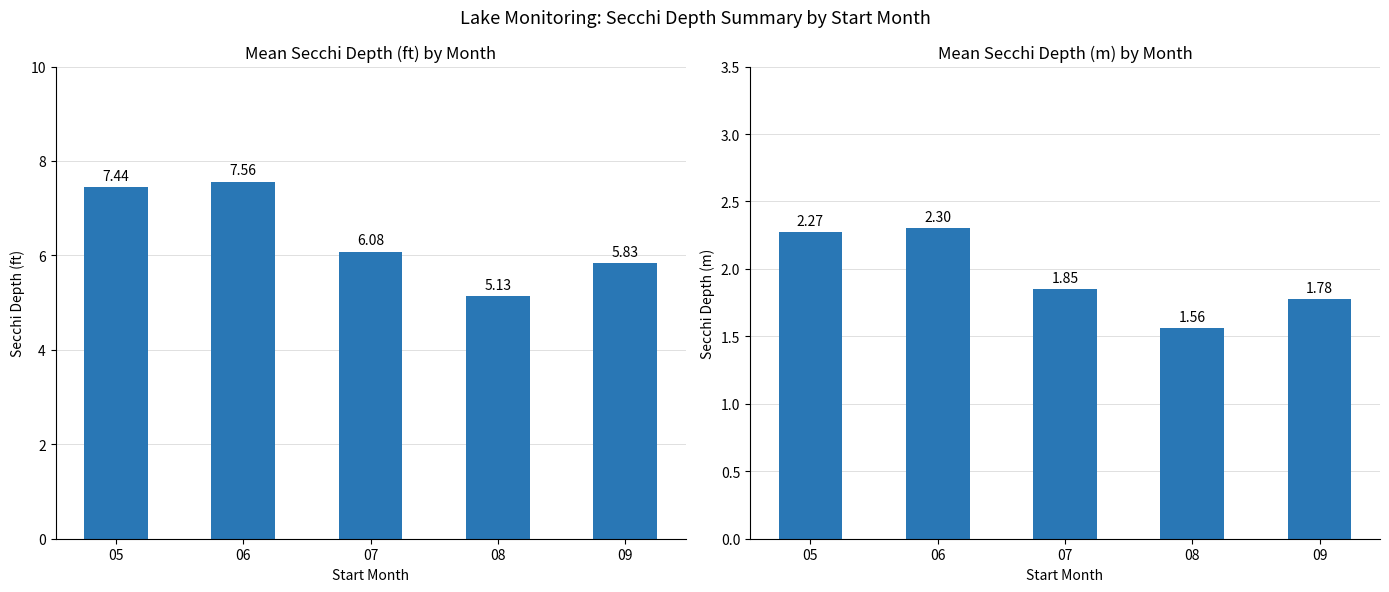

Which series has the largest total across all categories?

Mean Secchi (ft)